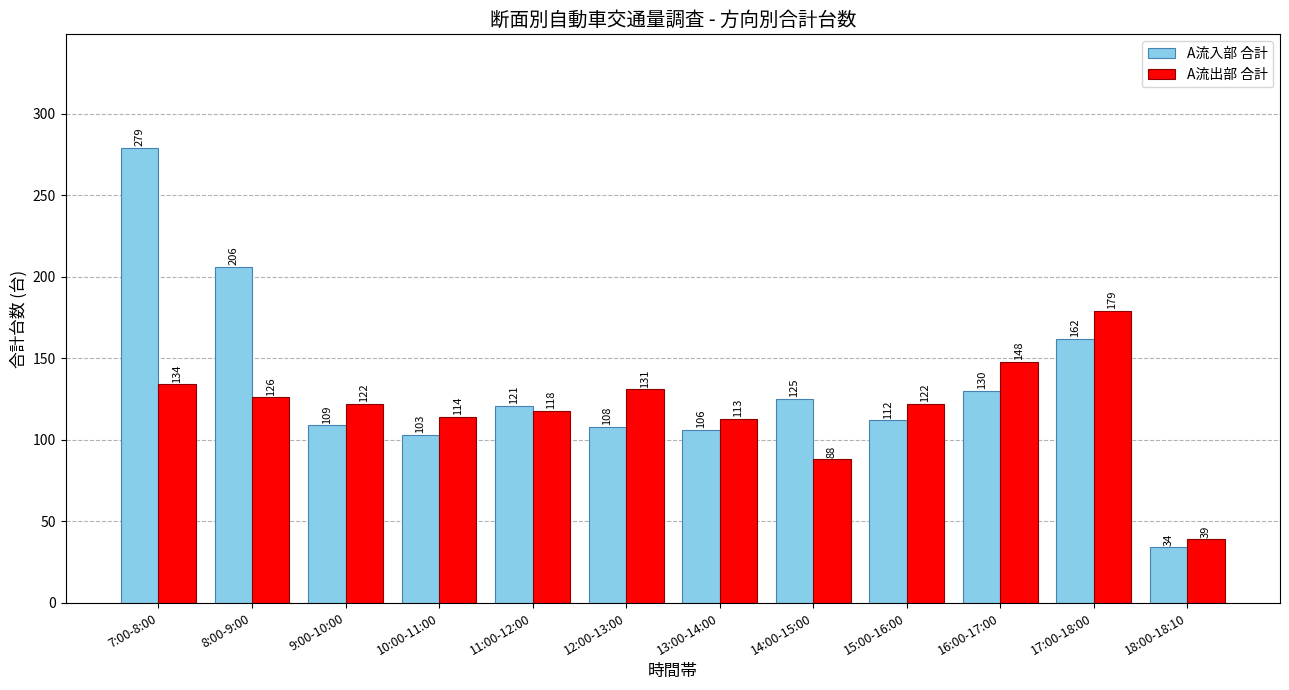

Are the bars horizontal?

No